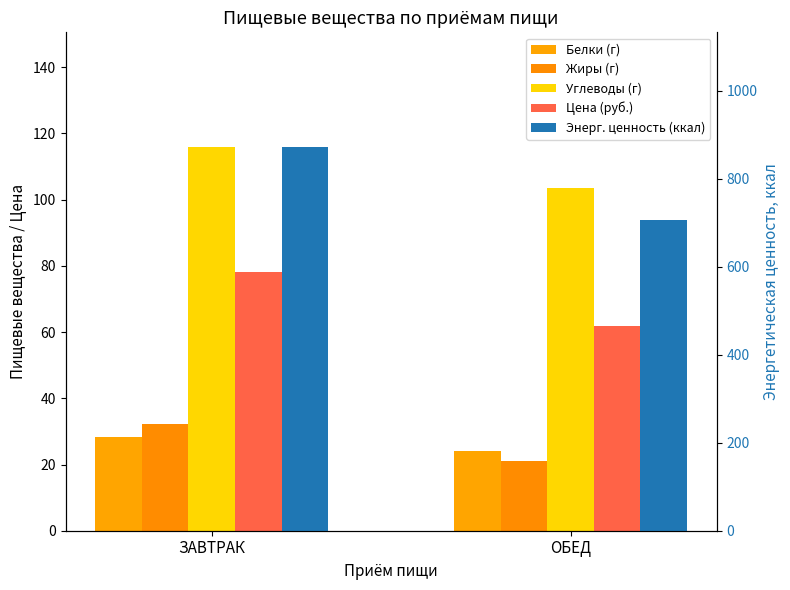

What is the average value of the Белки (г) series?

26.2